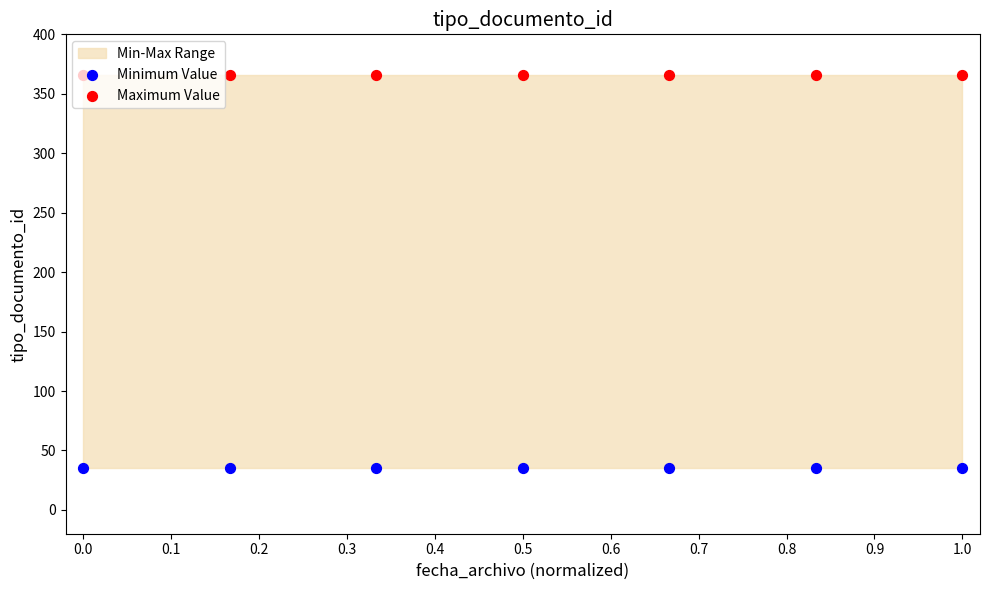

What is the total value across all series at 0.5?

401